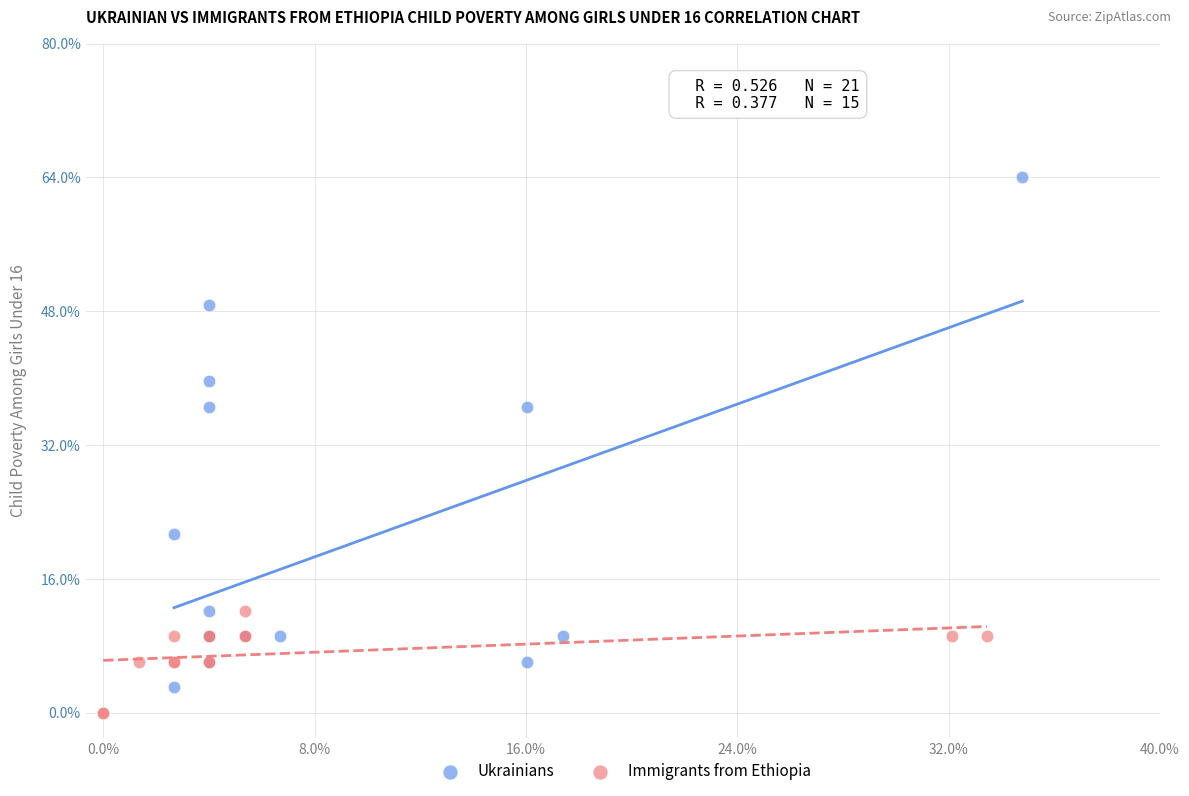

Which series reaches the minimum Y coordinate?

Immigrants from Ethiopia